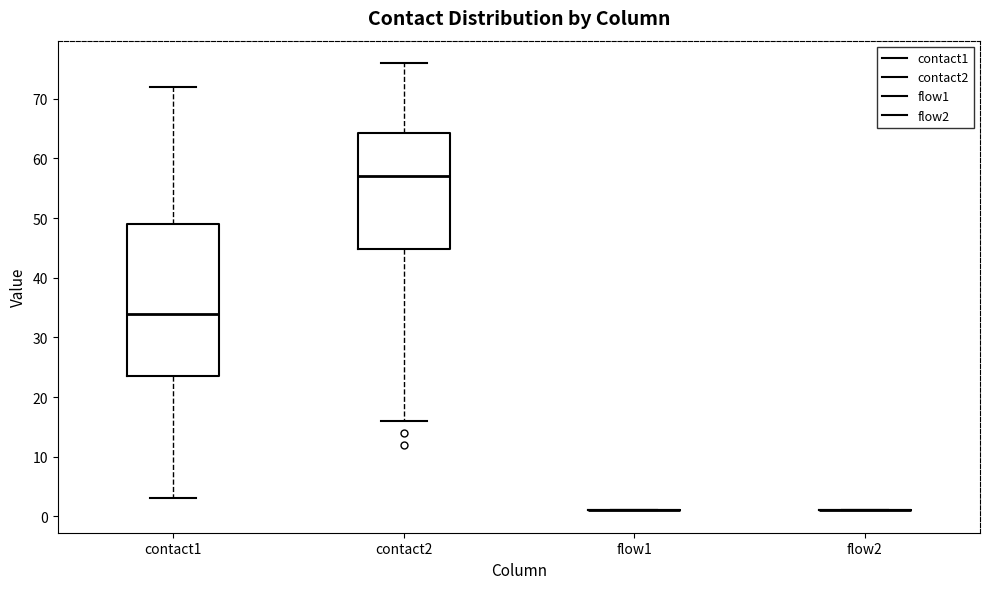

Where does the median line of the box for contact2 sit on the y-axis? The values are not printed on the chart, so give them approximately, as read against the axis.

57